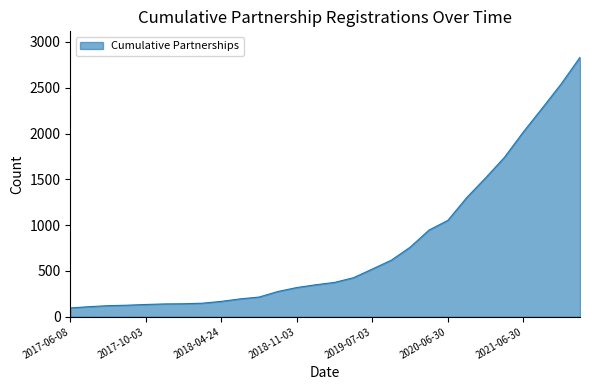

What is the minimum value shown in the chart?

96